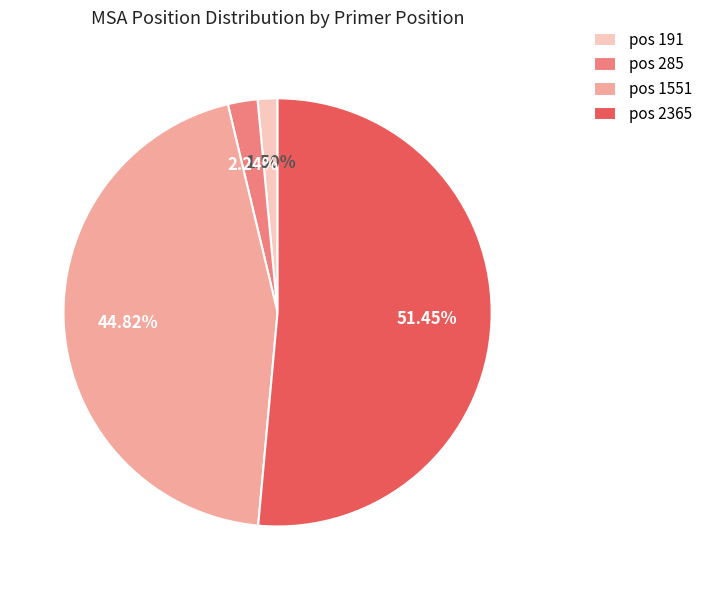

Count the number of slices in the pie.

4